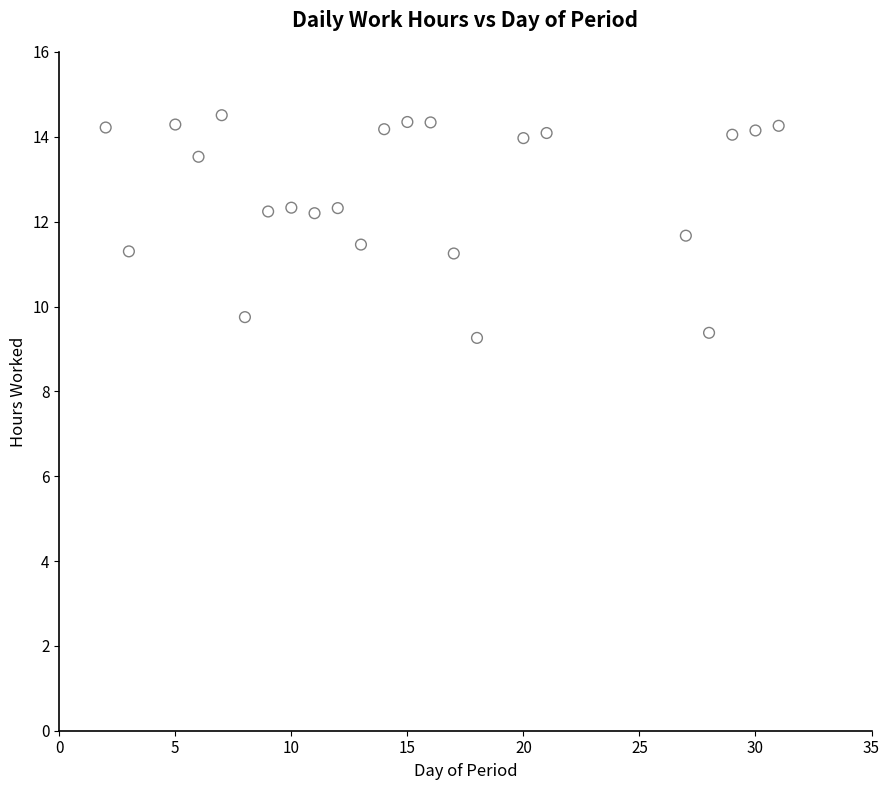

What is the range of X values (max minus min)?

29.0